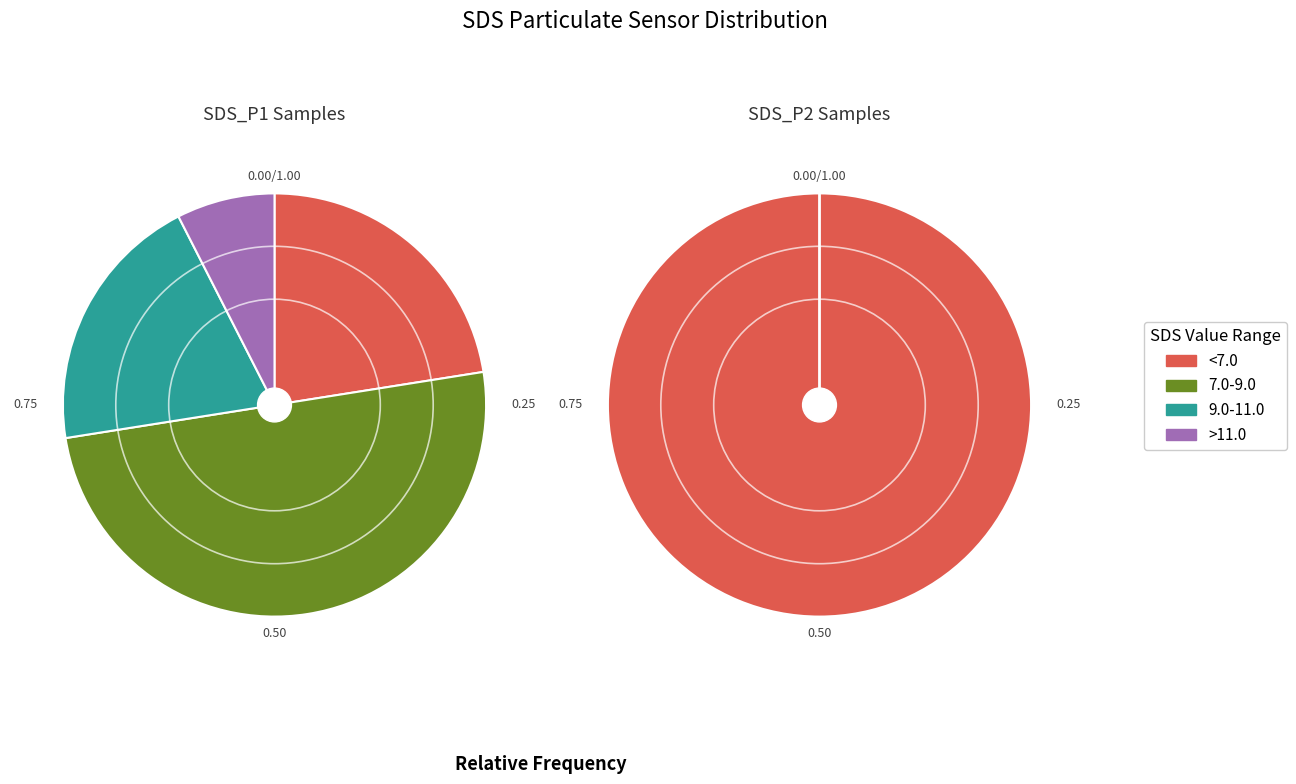

Is the sum of 8 and 22 greater than half?

No